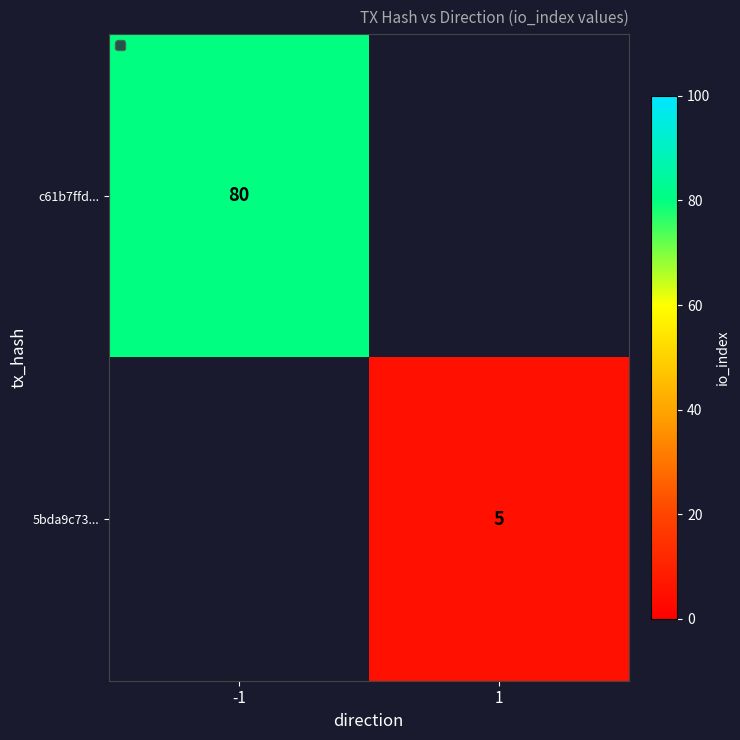

True or false: 5bda9c73... has a value of 3 at 1.

False